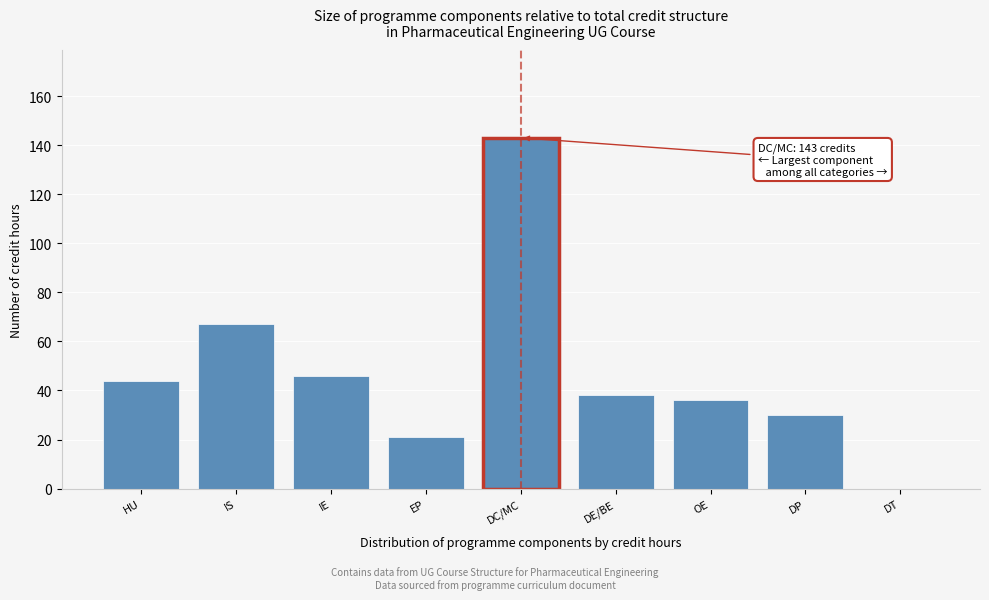

Reading left to right, what are all the values shown in this chart?

HU=44	IS=67	IE=46	EP=21	DC/MC=143	DE/BE=38	OE=36	DP=30	DT=0